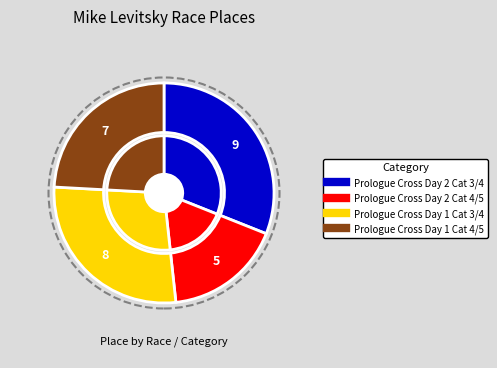

Which category has the smallest portion of the pie?

Prologue Cross Day 2 Cat 4/5